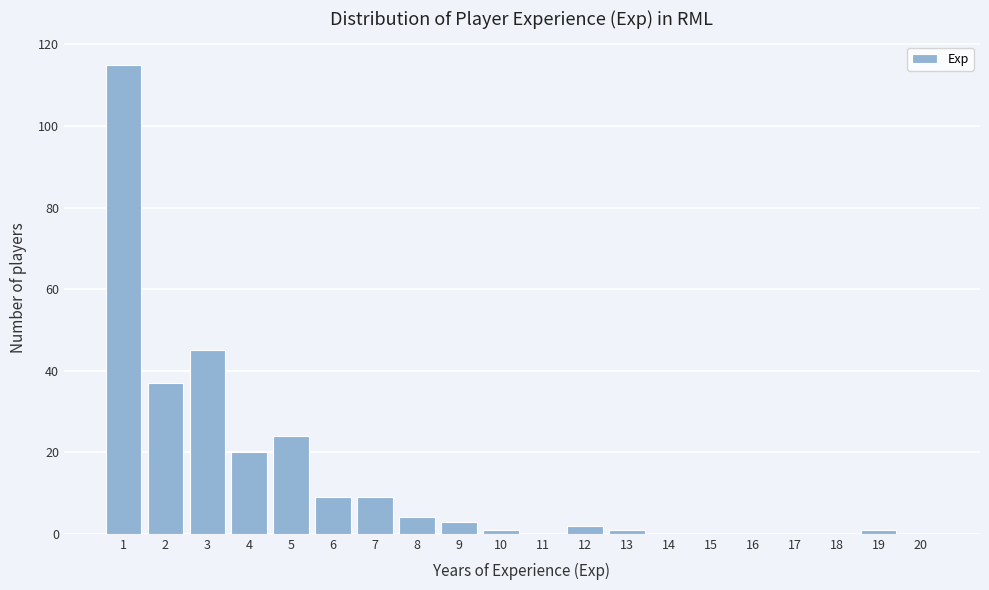

Reading left to right, extract all data points from this chart.

1=115	2=37	3=45	4=20	5=24	6=9	7=9	8=4	9=3	10=1	11=0	12=2	13=1	14=0	15=0	16=0	17=0	18=0	19=1	20=0